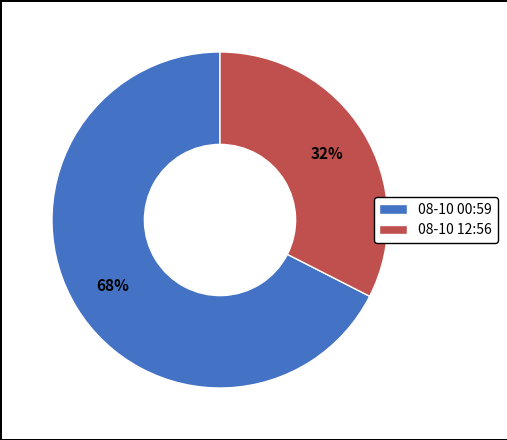

How many segments does this pie chart have?

2